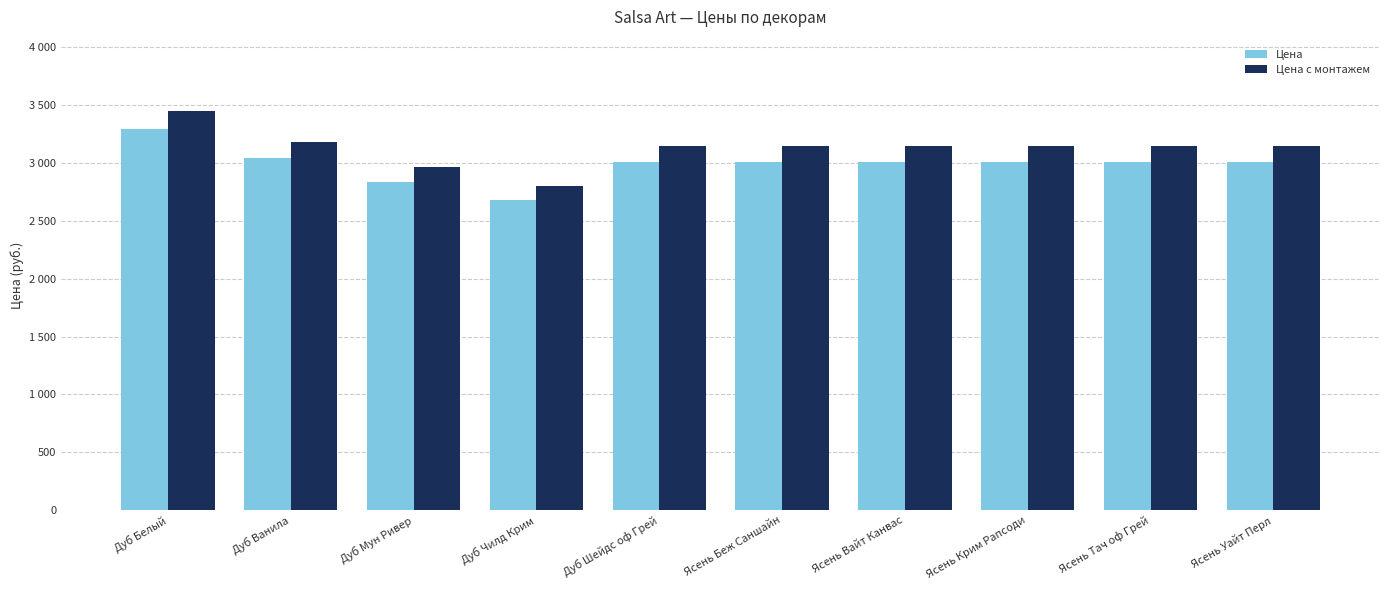

Rank the series by their average value, from highest to lowest.

Цена с монтажем, Цена